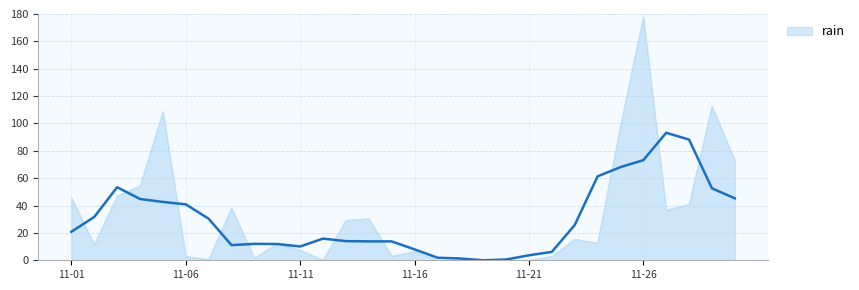

What is the greatest value displayed?

178.0